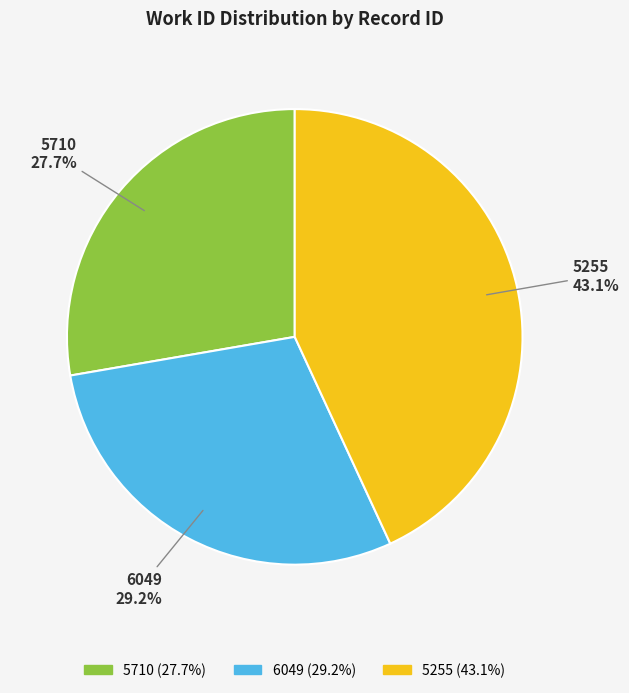

Which category has the biggest portion of the pie?

5255